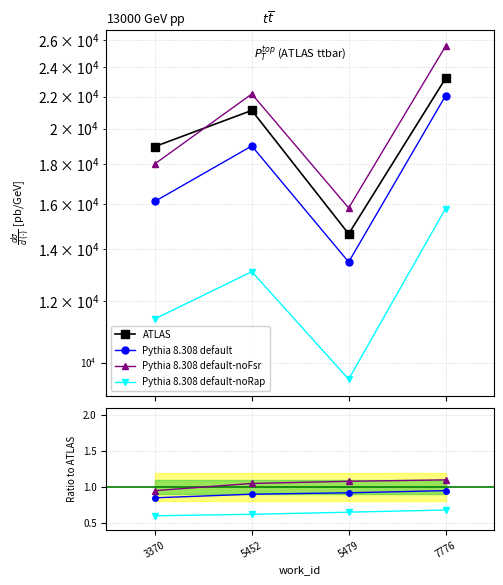

True or false: ATLAS and Pythia 8.308 default intersect in this chart.

False